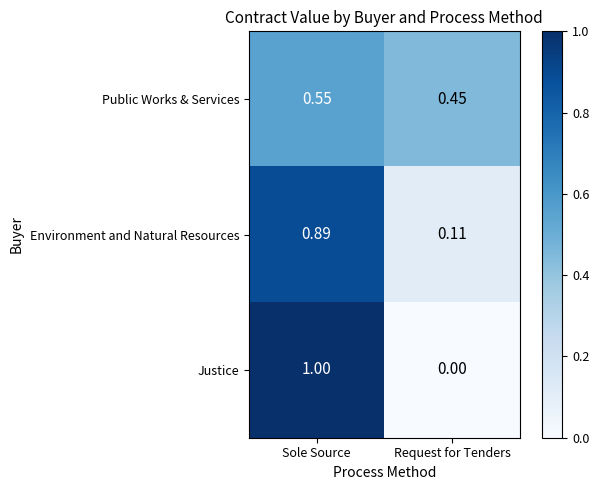

At which category is the sum across all series the highest?

Sole Source